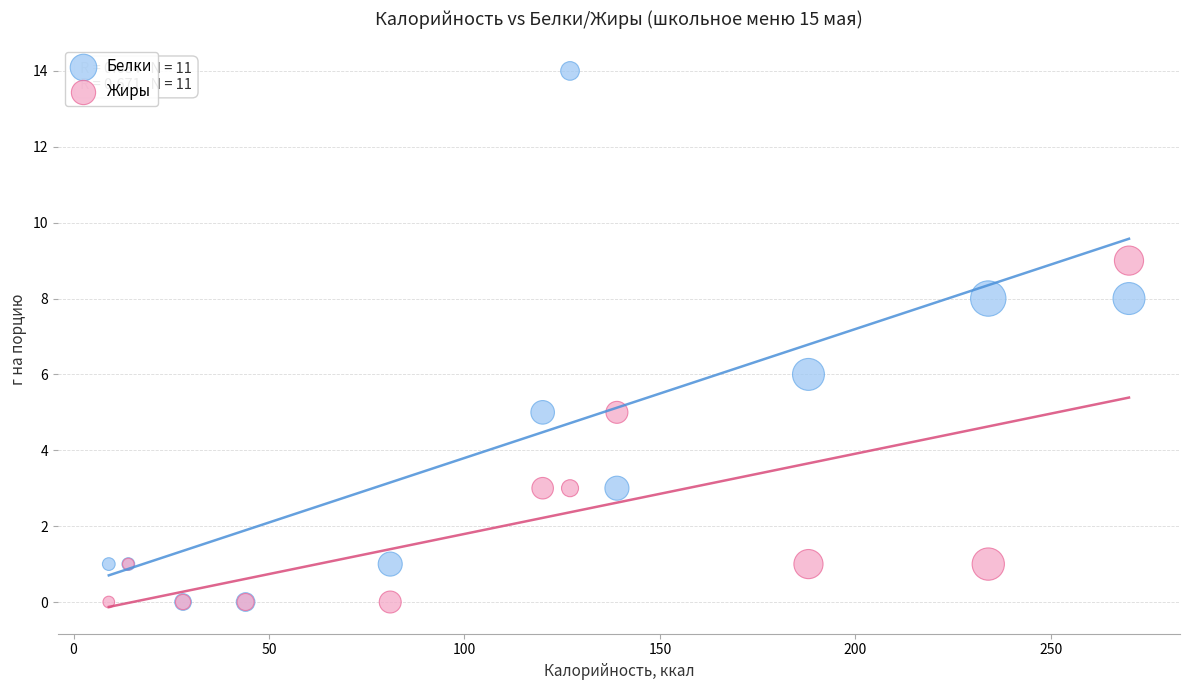

What are all the series names shown in the legend?

Белки, Жиры